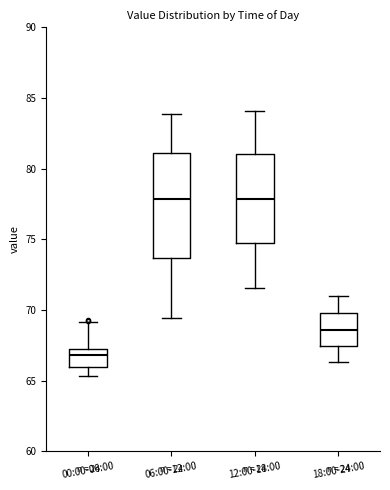

Reading left to right, read every box against the y-axis: the position of its median line, the range the box covers, and the ends of its whiskers. The values are not printed on the chart, so give them approximately, as read against the axis.

00:00-06:00: median 67.0, box 66.0 to 67.5, whiskers 65.5 to 69.0
06:00-12:00: median 78.0, box 73.5 to 81.0, whiskers 69.5 to 84.0
12:00-18:00: median 78.0, box 74.5 to 81.0, whiskers 71.5 to 84.0
18:00-24:00: median 68.5, box 67.5 to 70.0, whiskers 66.5 to 71.0